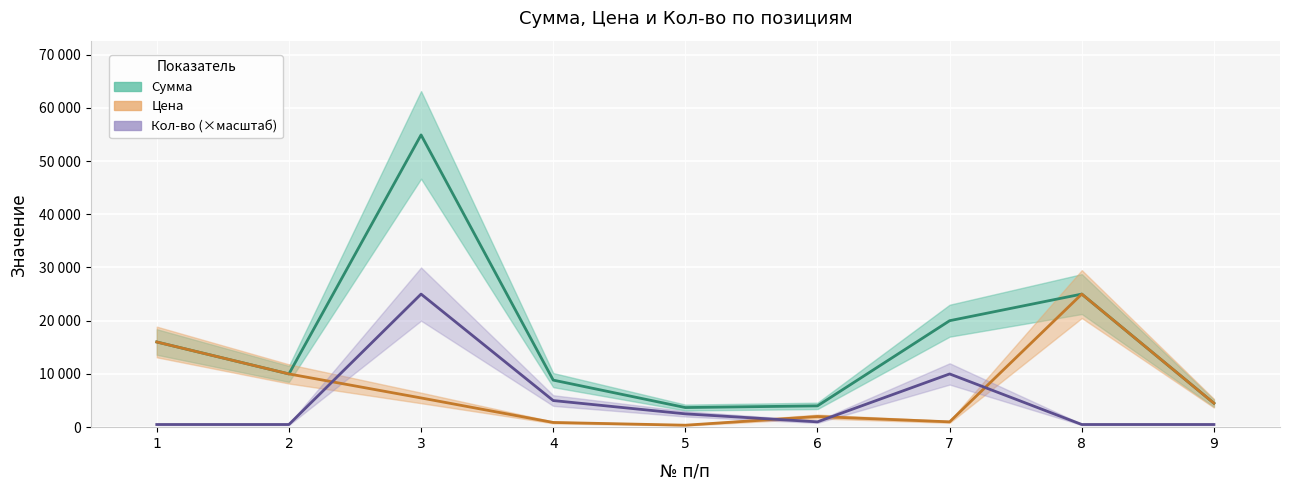

The value of Сумма at 1 is 16000.0. True or false?

True